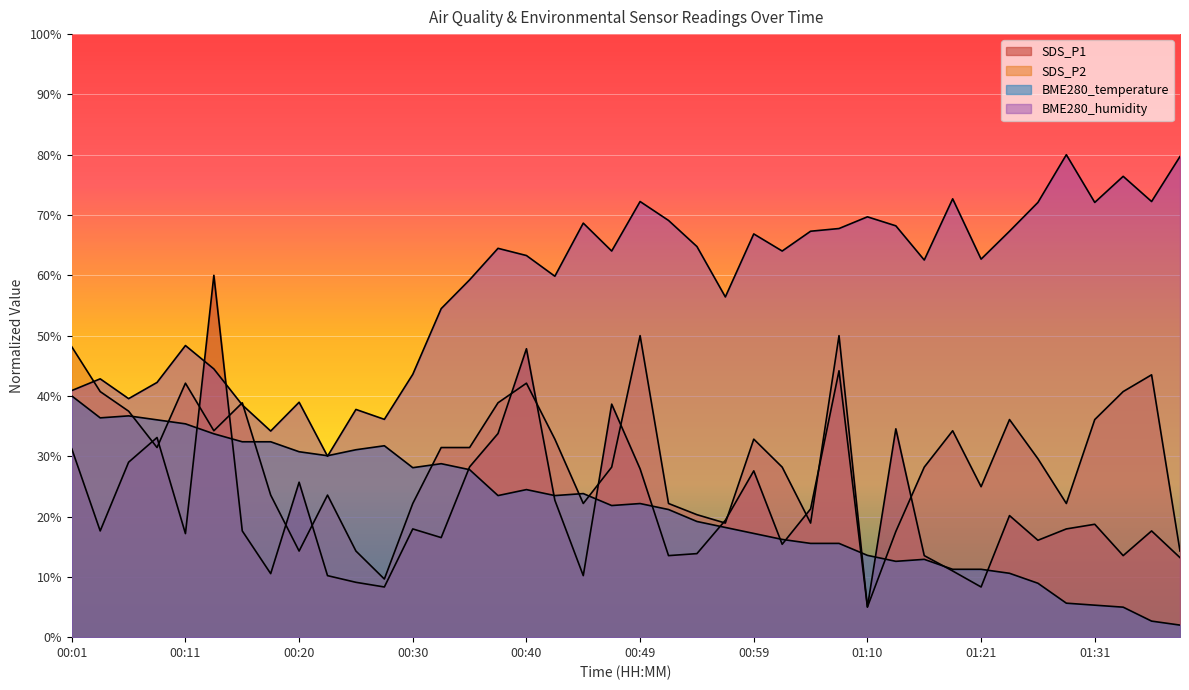

Rank the categories by SDS_P1 value from highest to lowest.

00:13, 00:40, 01:07, 00:47, 01:12, 00:37, 00:08, 00:01, 00:06, 00:35, 00:49, 00:59, 00:20, 00:42, 01:04, 01:23, 00:57, 01:31, 00:30, 01:29, 00:03, 00:15, 01:36, 00:11, 00:32, 01:26, 01:02, 00:54, 00:52, 01:15, 01:34, 01:39, 01:17, 00:18, 00:23, 00:45, 00:25, 00:28, 01:21, 01:10